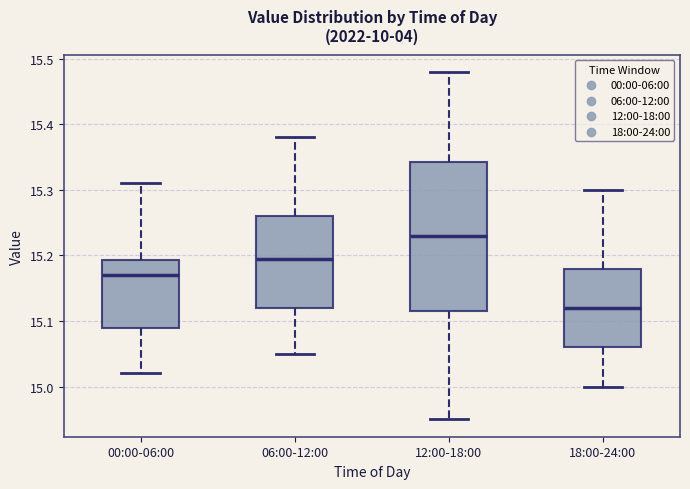

Comparing the boxes themselves (not the whiskers), which one is the tallest?

12:00-18:00